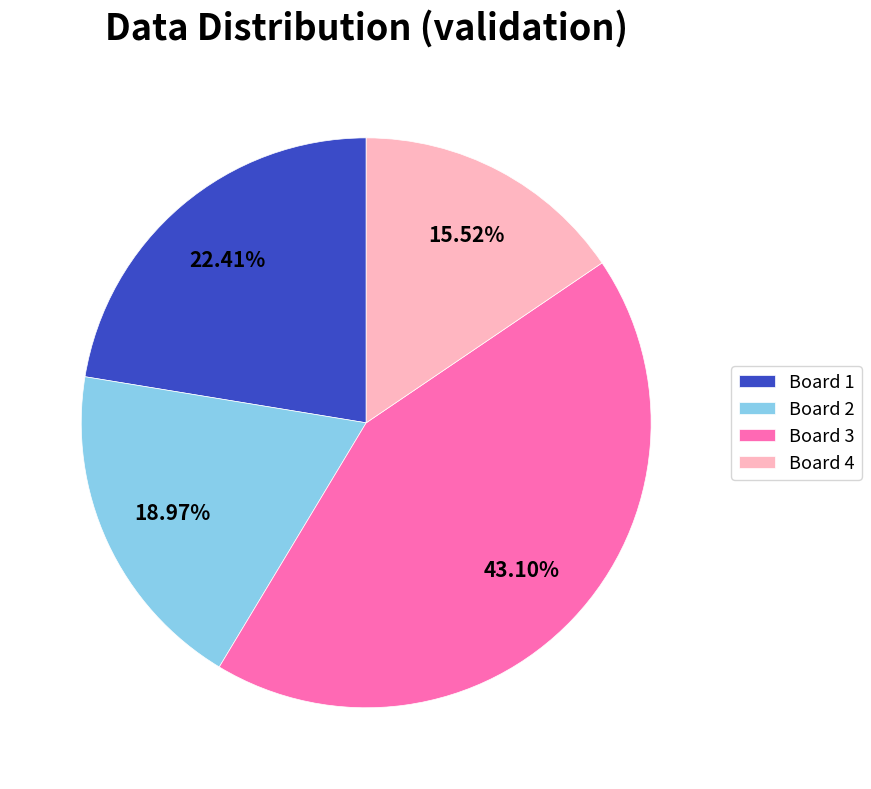

Combined, do Board 3 and Board 2 account for over 50%?

Yes